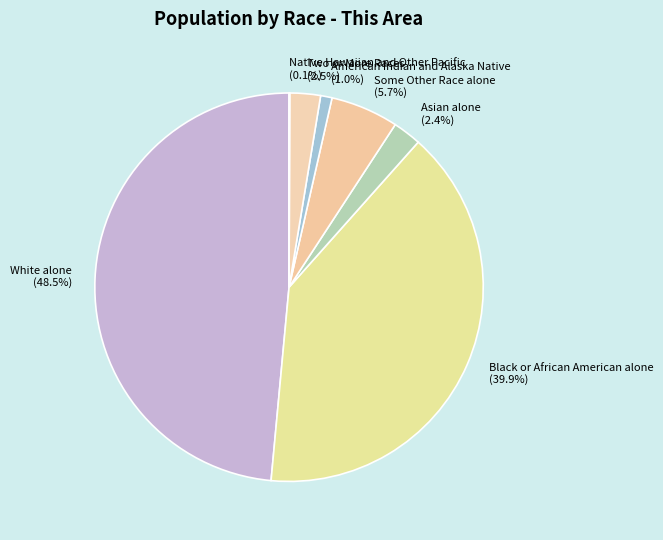

What is the largest slice in the pie chart?

White alone